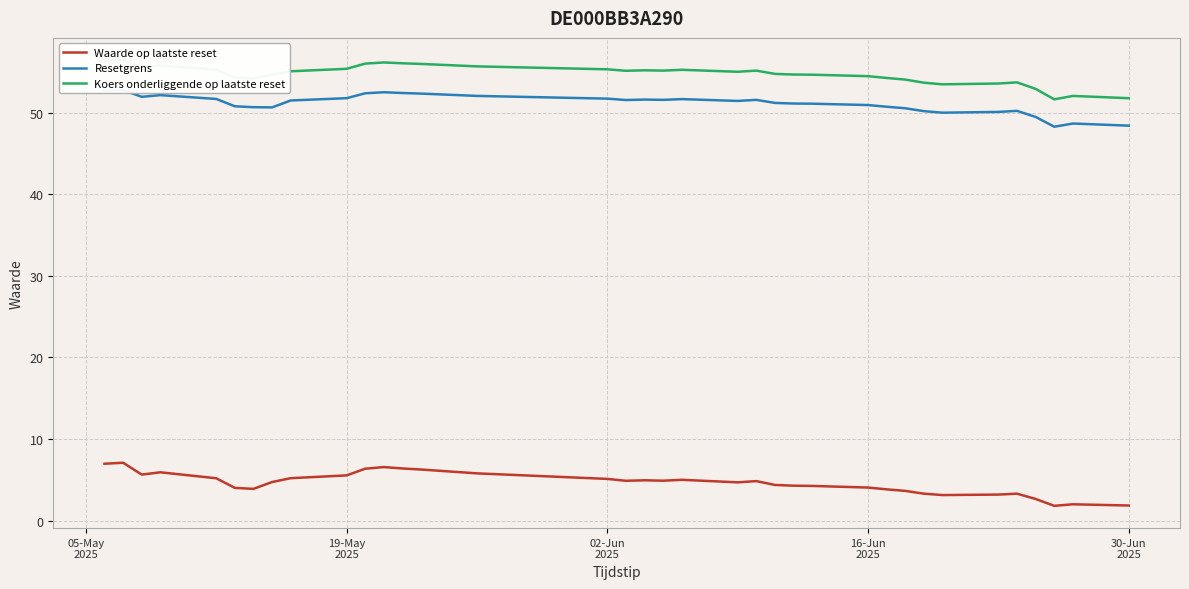

What is the highest value of the Waarde op laatste reset series?

7.1